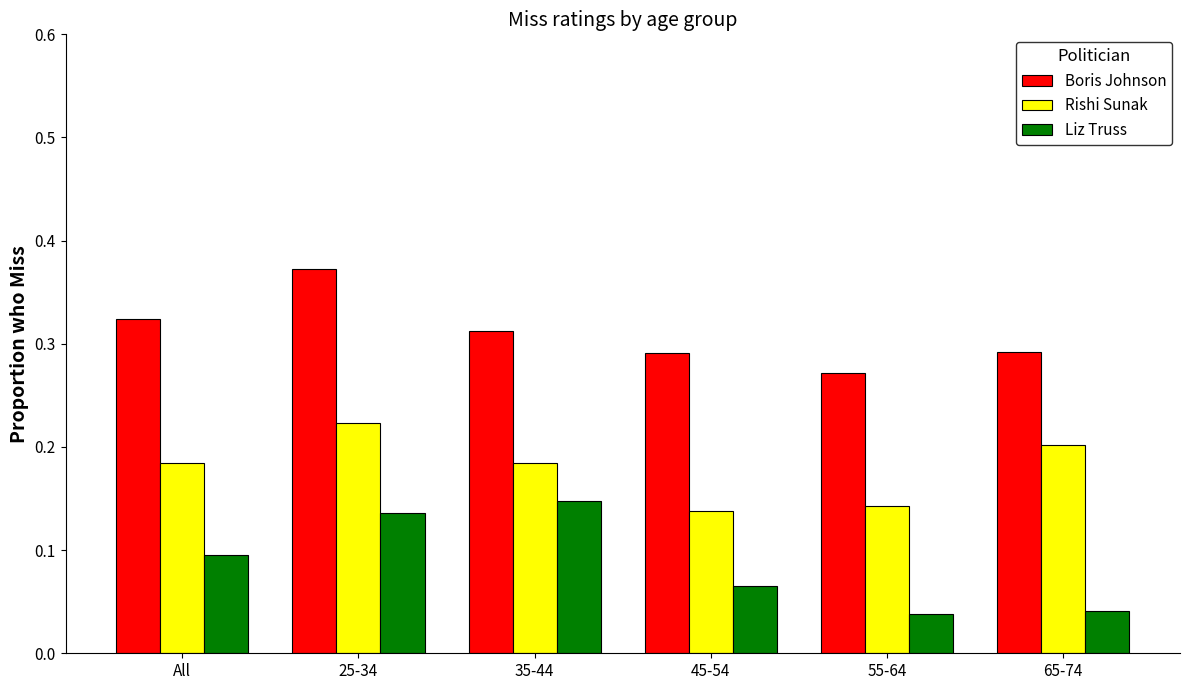

At which label is Rishi Sunak closest to 0?

45-54